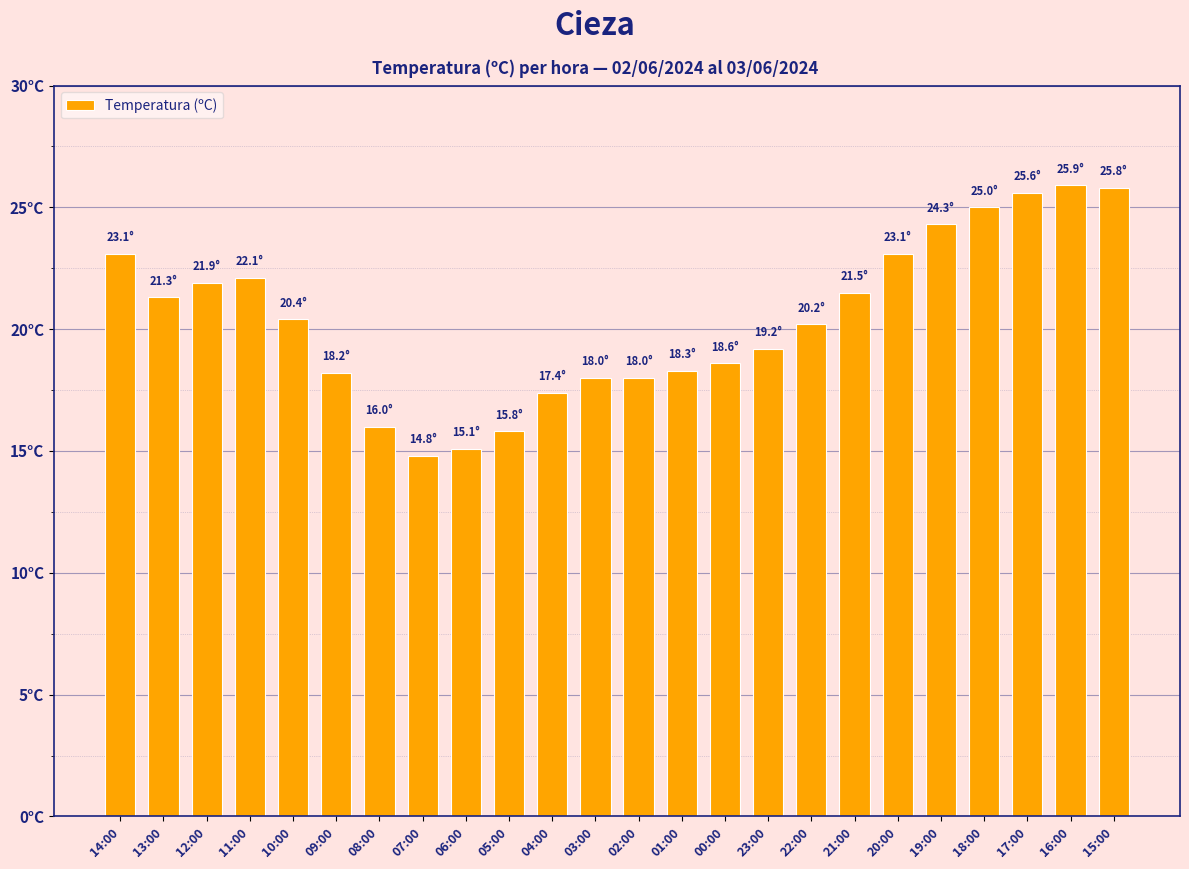

Does the chart contain any negative values?

No